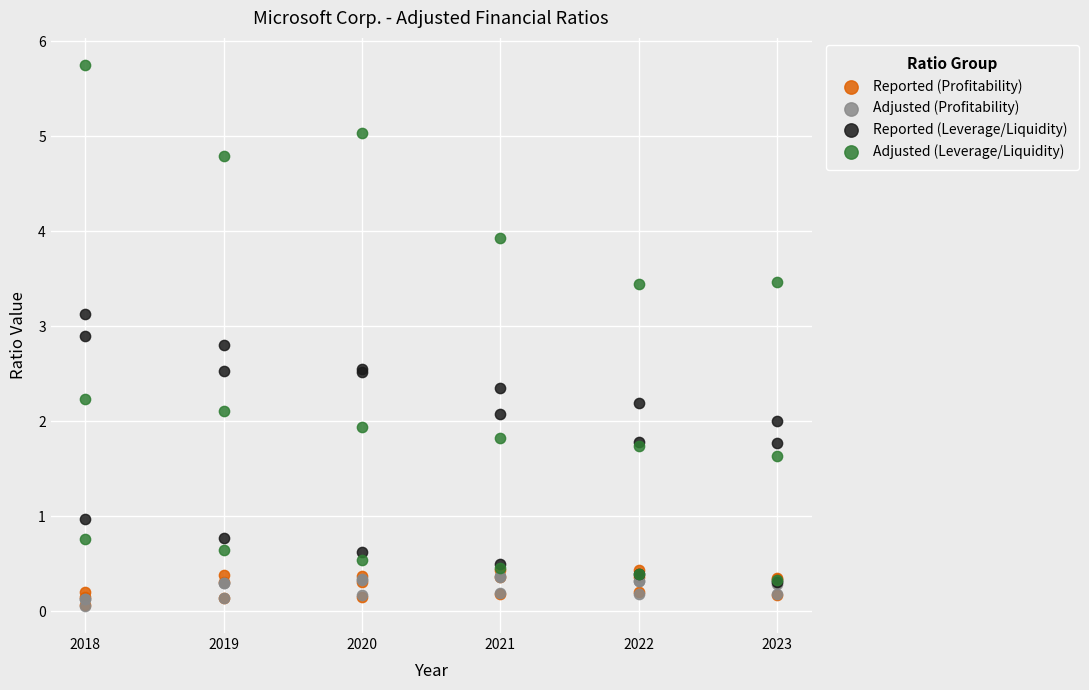

What are all the series names shown in the legend?

Reported (Profitability), Adjusted (Profitability), Reported (Leverage/Liquidity), Adjusted (Leverage/Liquidity)